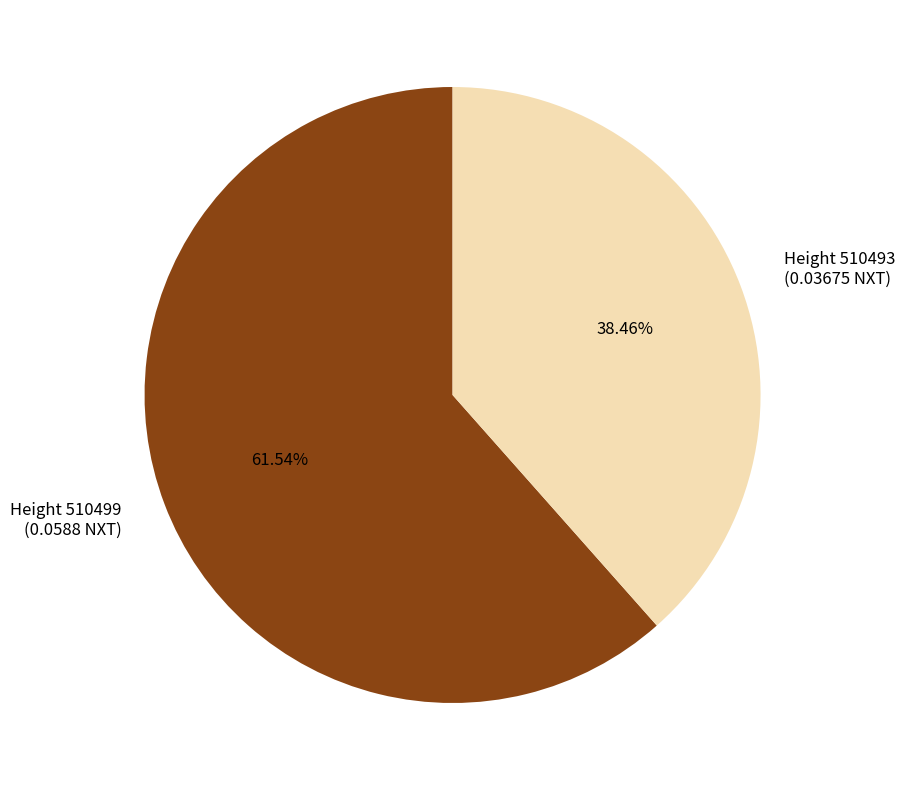

Which slice represents more than half of the pie?

Height 510499 (0.0588 NXT)